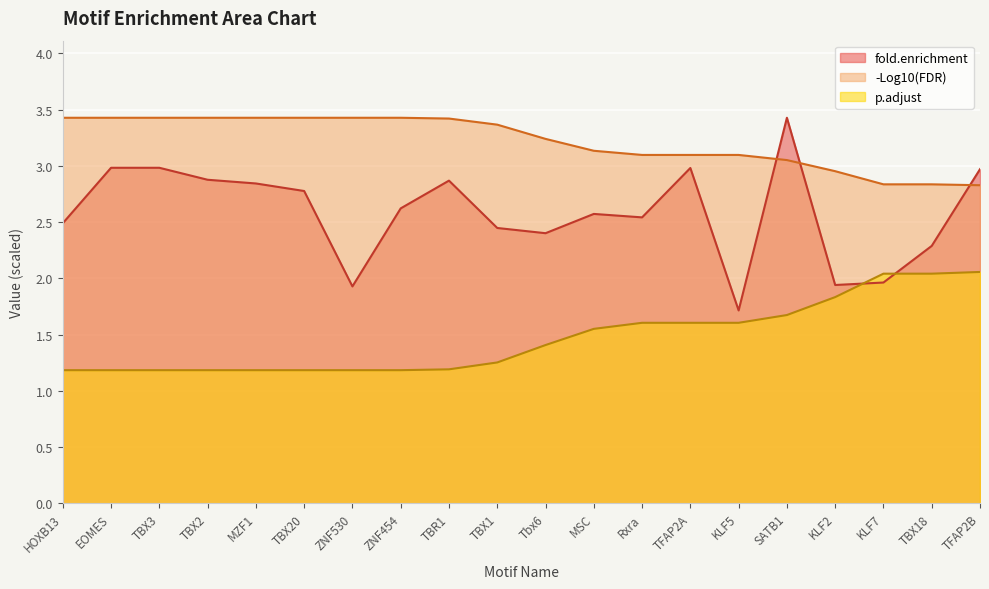

At how many categories does at least one series exceed 1?

20